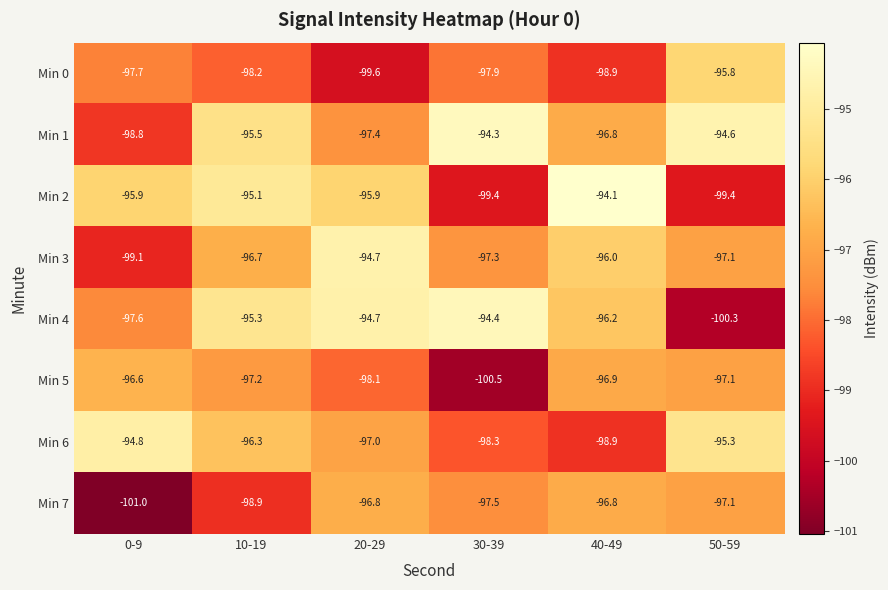

What is the minimum value shown in the chart?

-101.0